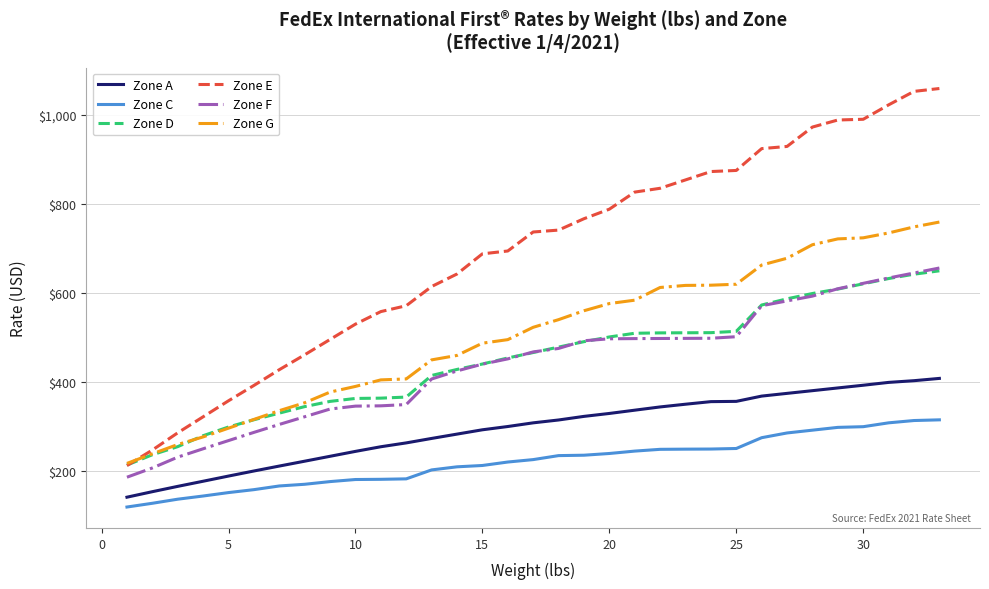

Which series has the largest range (max minus min)?

Zone E